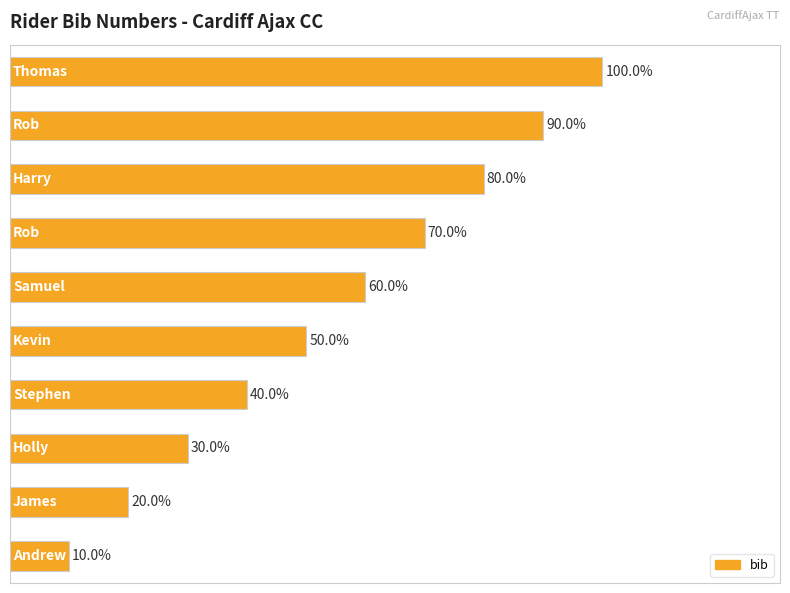

Are the bars horizontal?

Yes